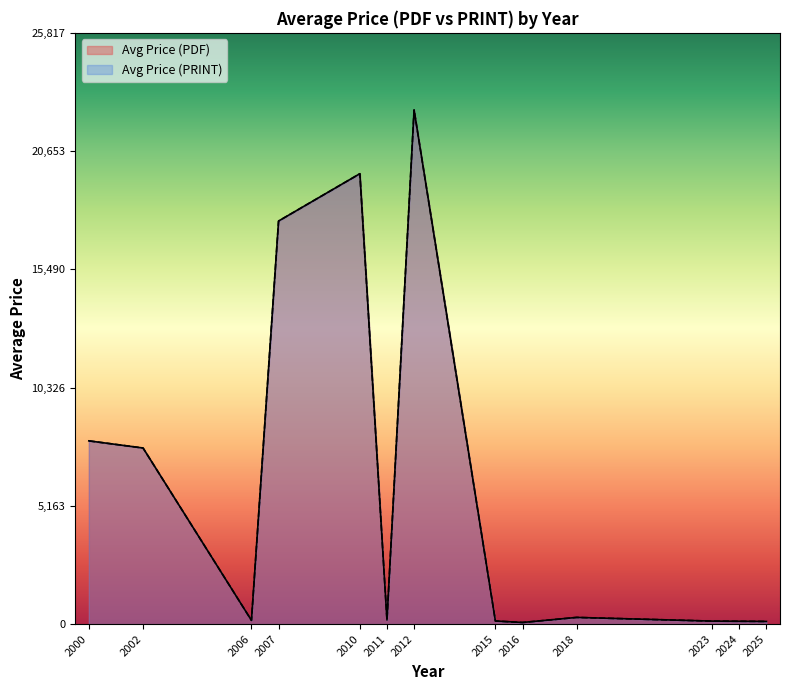

What are all the series names shown in the legend?

Avg Price (PDF), Avg Price (PRINT)